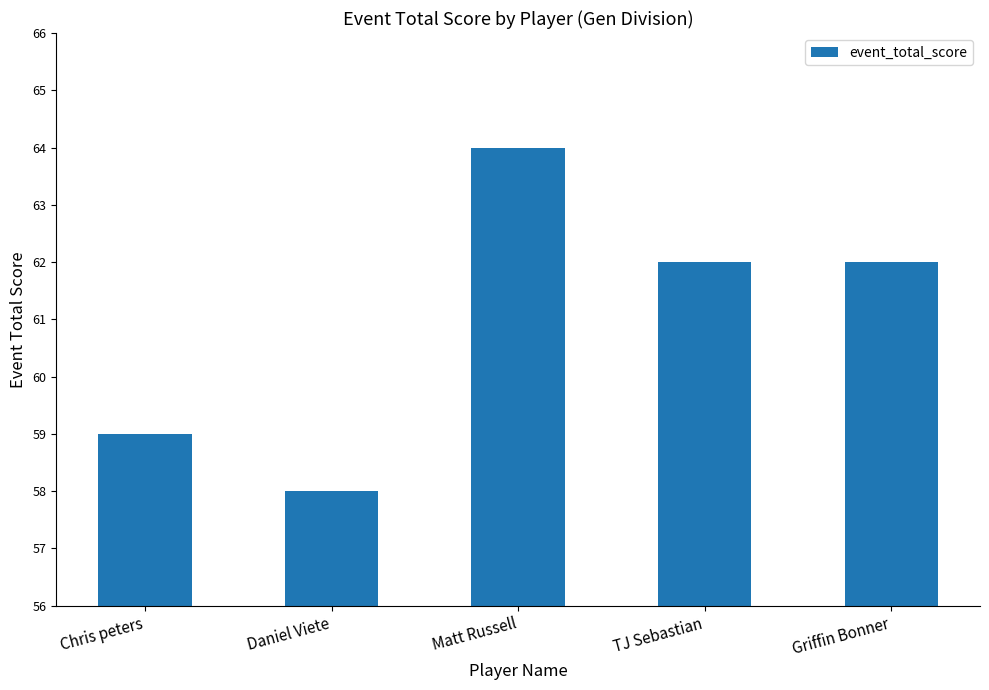

At which label does the data first exceed 62?

Matt Russell